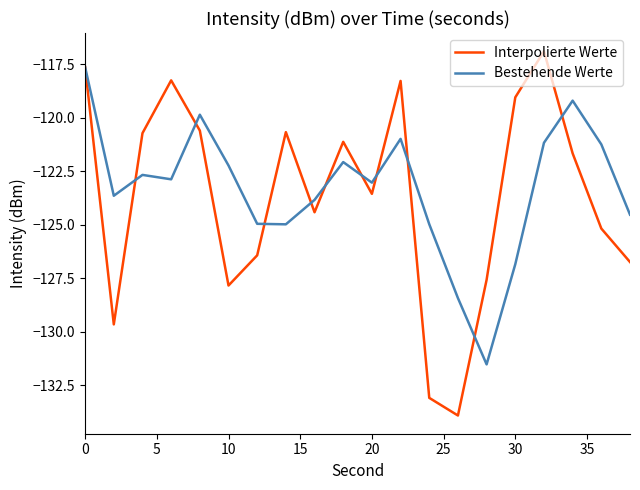

After their last crossing, which series has the higher values: Bestehende Werte or Interpolierte Werte?

Bestehende Werte